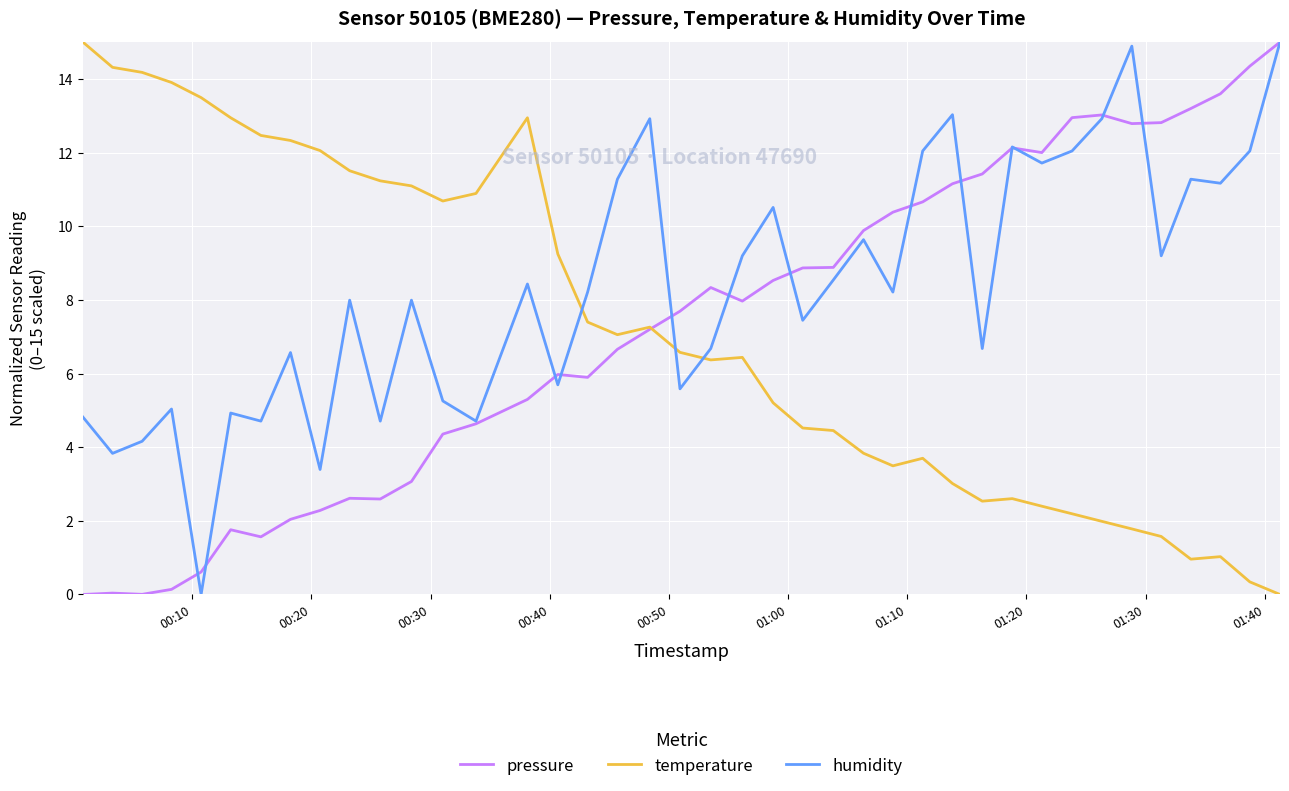

What is the sum of all pressure values?

292.3